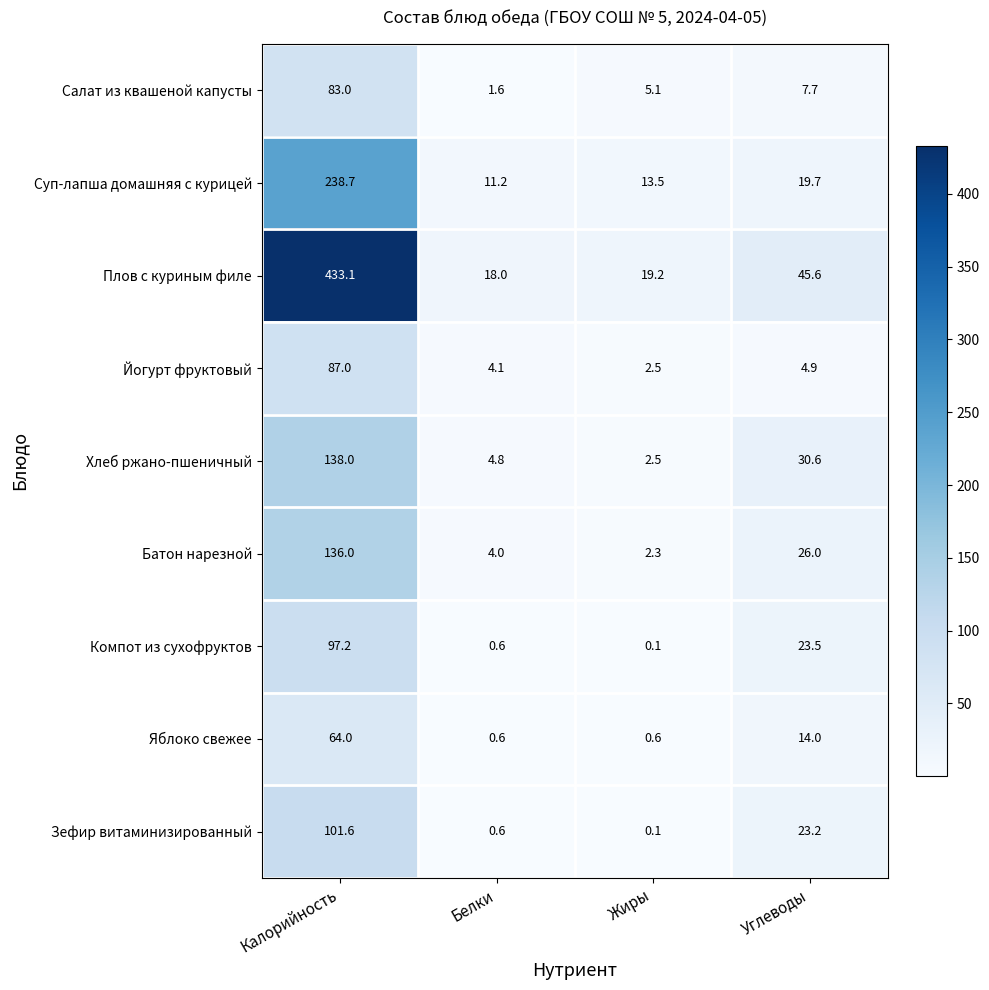

What is the total value across all series at Жиры?

45.9